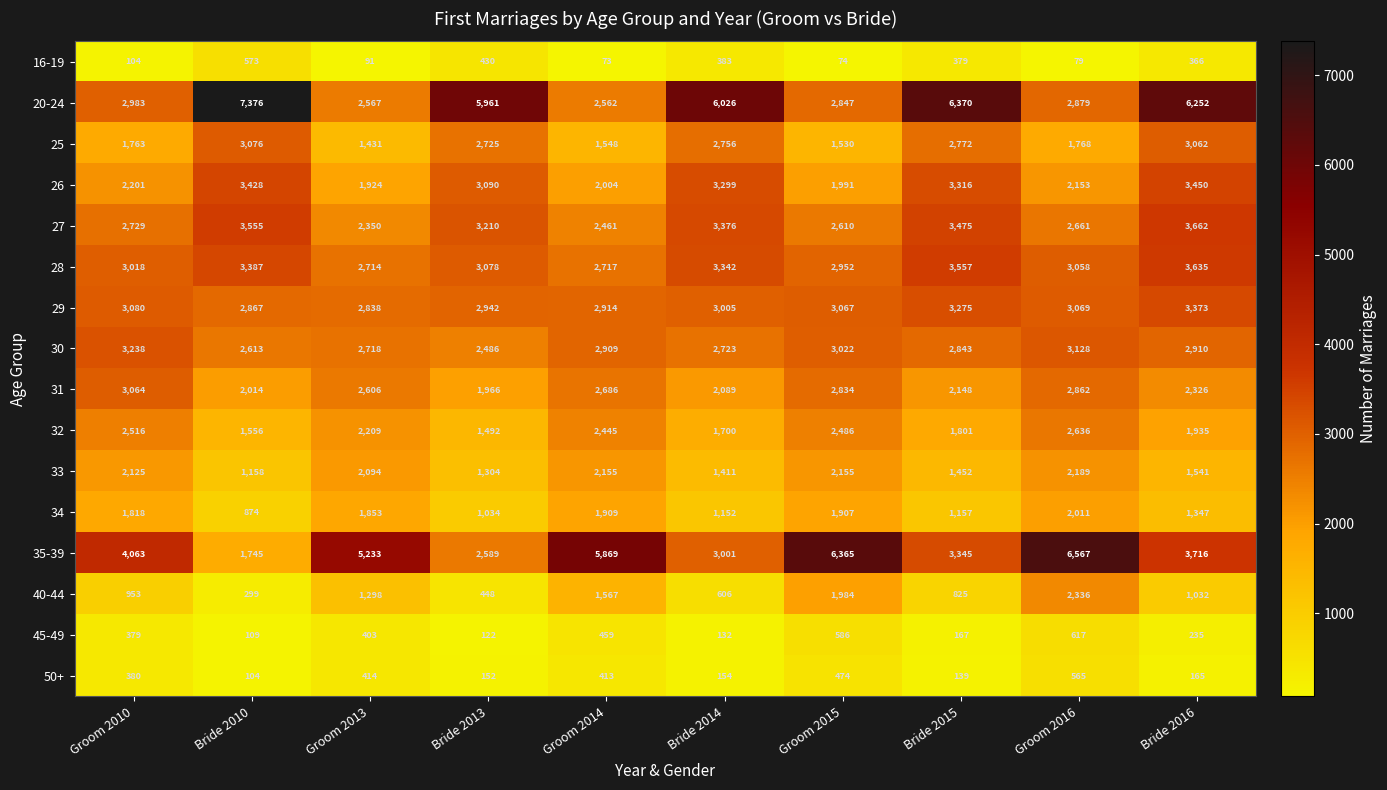

How many data points does each series have?

10